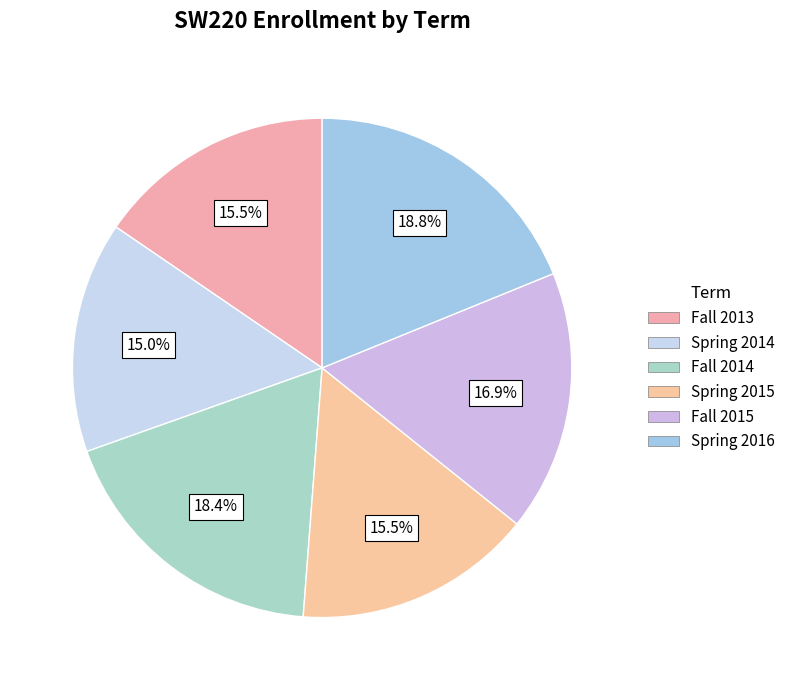

Count the number of slices in the pie.

6